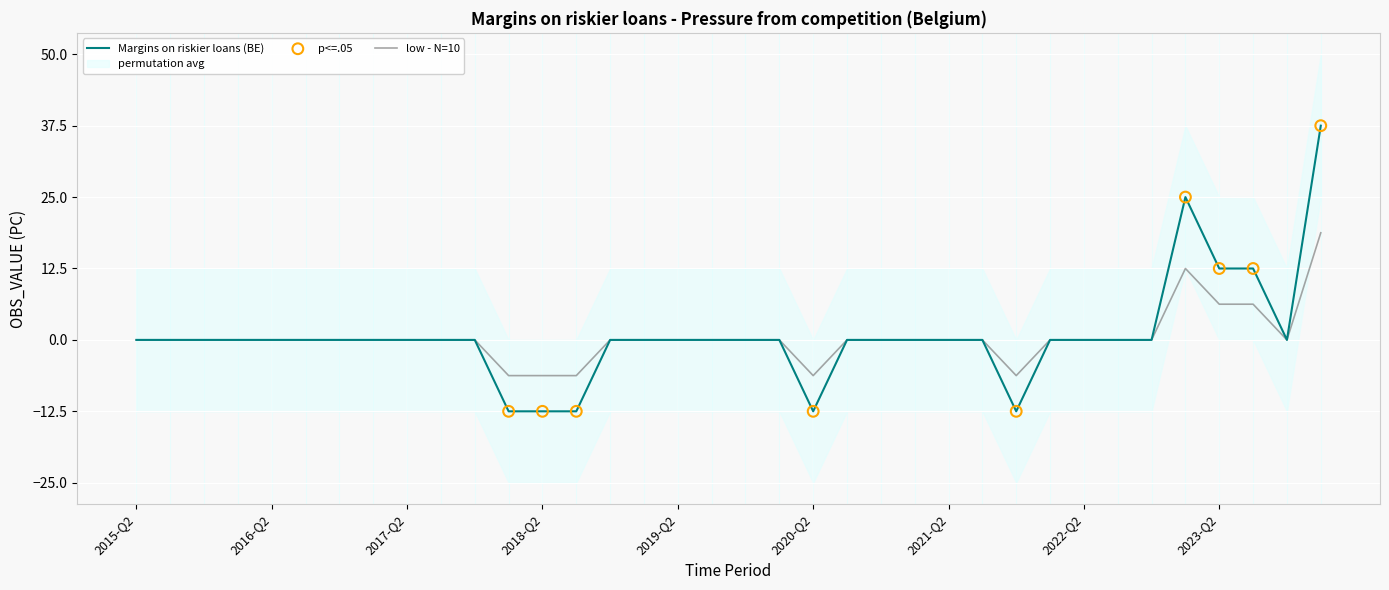

Which has a higher value, 2024-Q1 or 2023-Q1?

2024-Q1